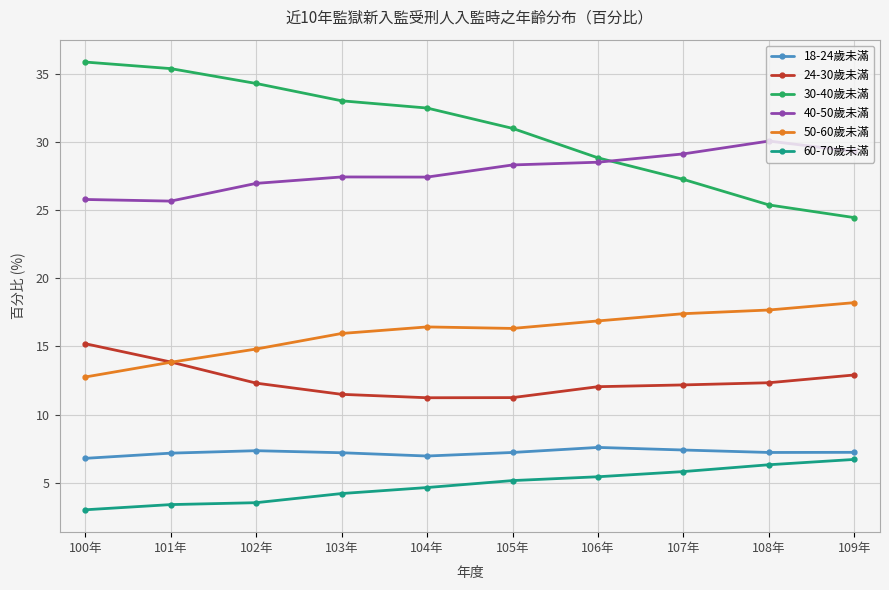

At which label does 50-60歲未滿 reach its peak?

109年